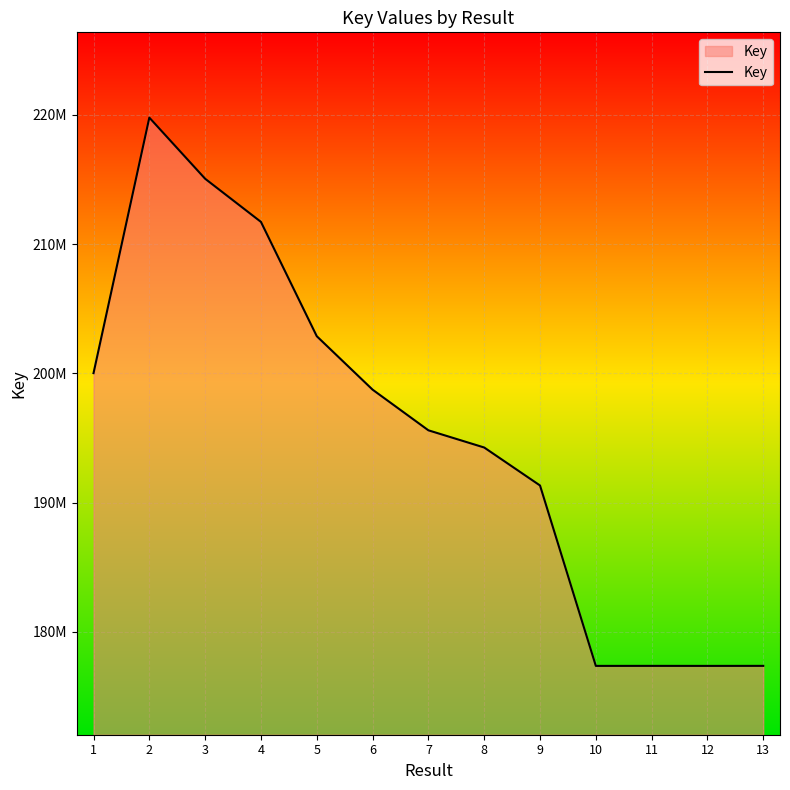

List the labels in order of value, smallest first.

12, 10, 11, 13, 9, 8, 7, 6, 1, 5, 4, 3, 2